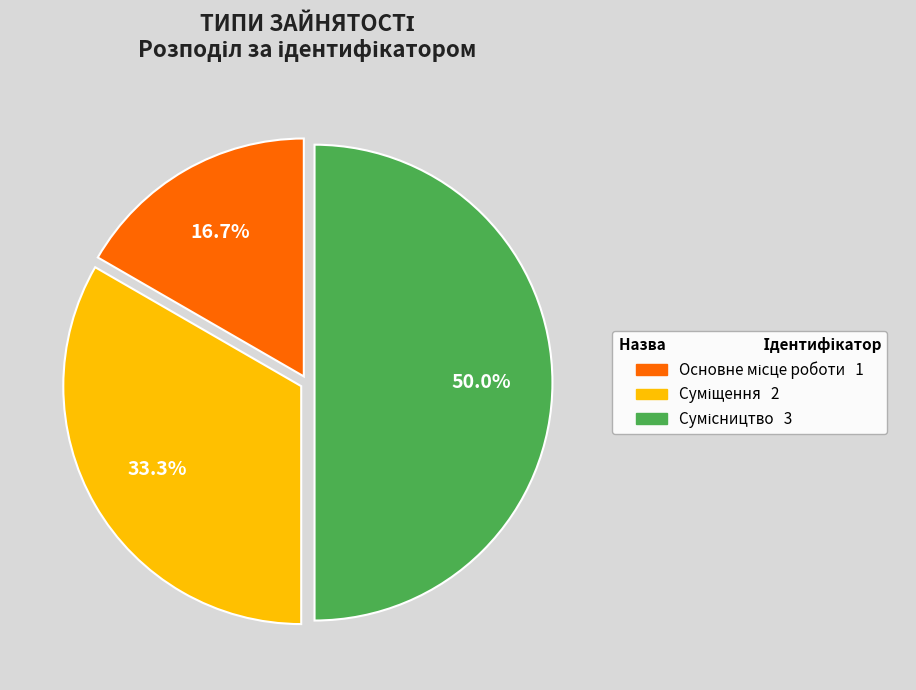

To the nearest percent, what is the difference between the largest and smallest slice percentages?

33%